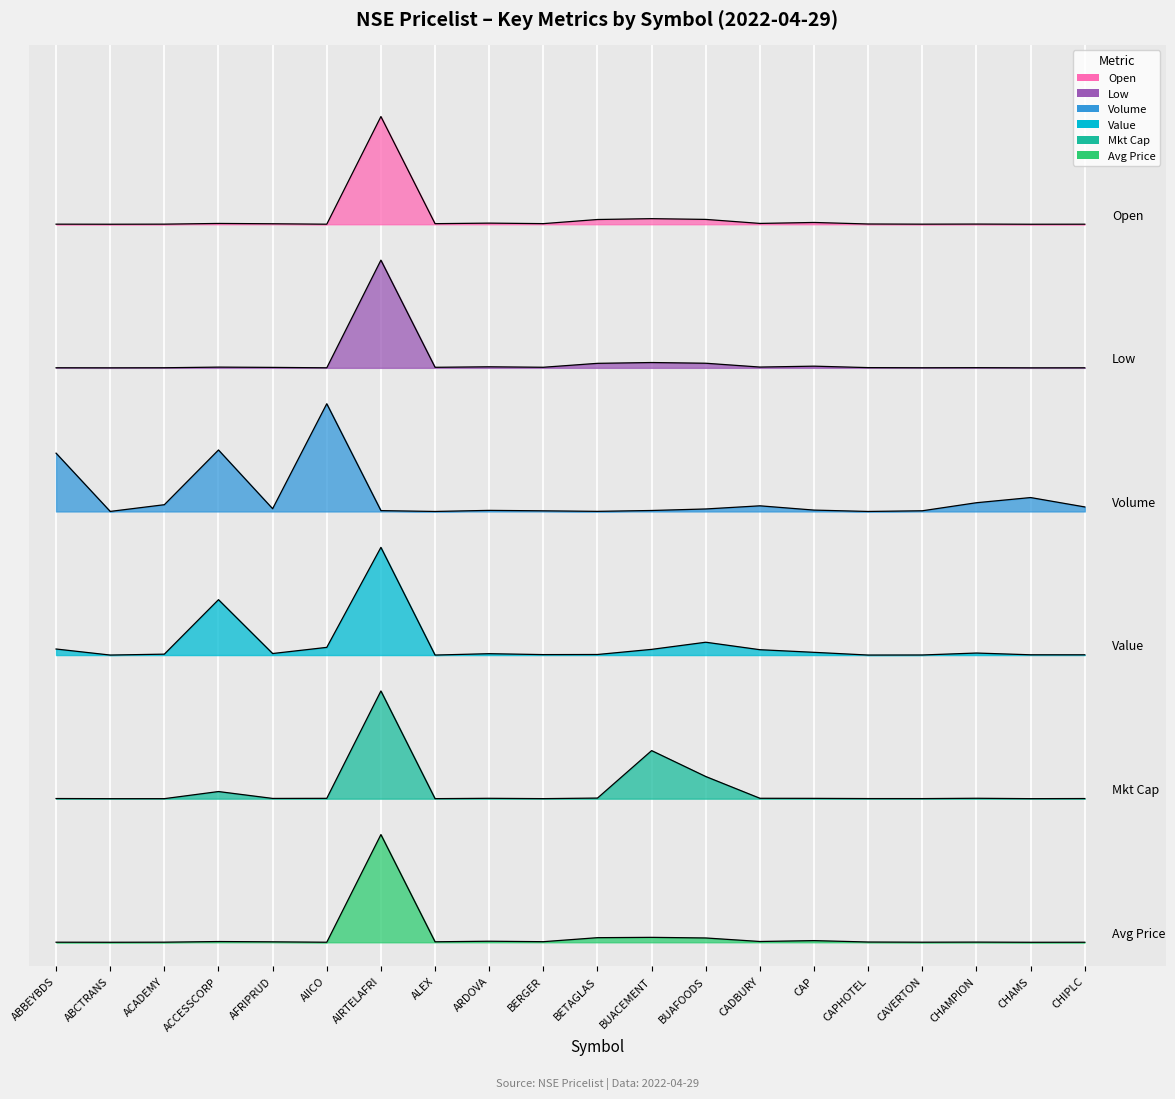

What is the average value of the Volume series?

3.7